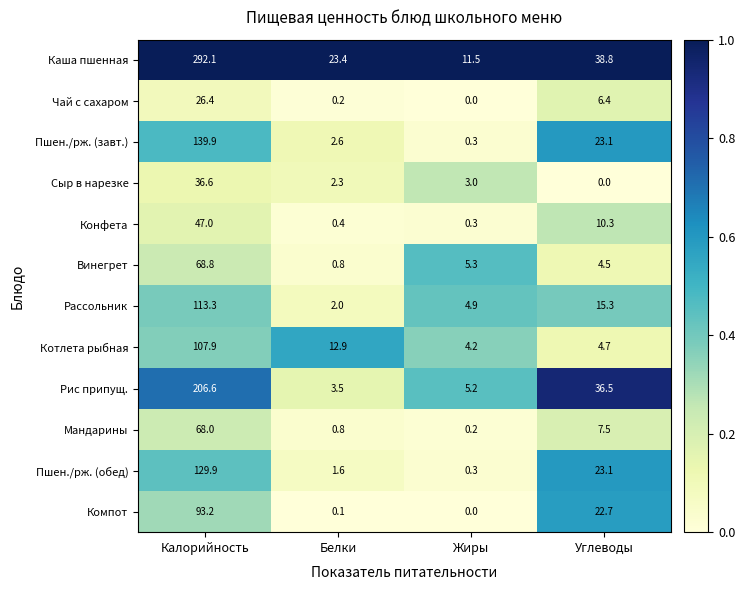

What is the sum of all Компот values?

116.0